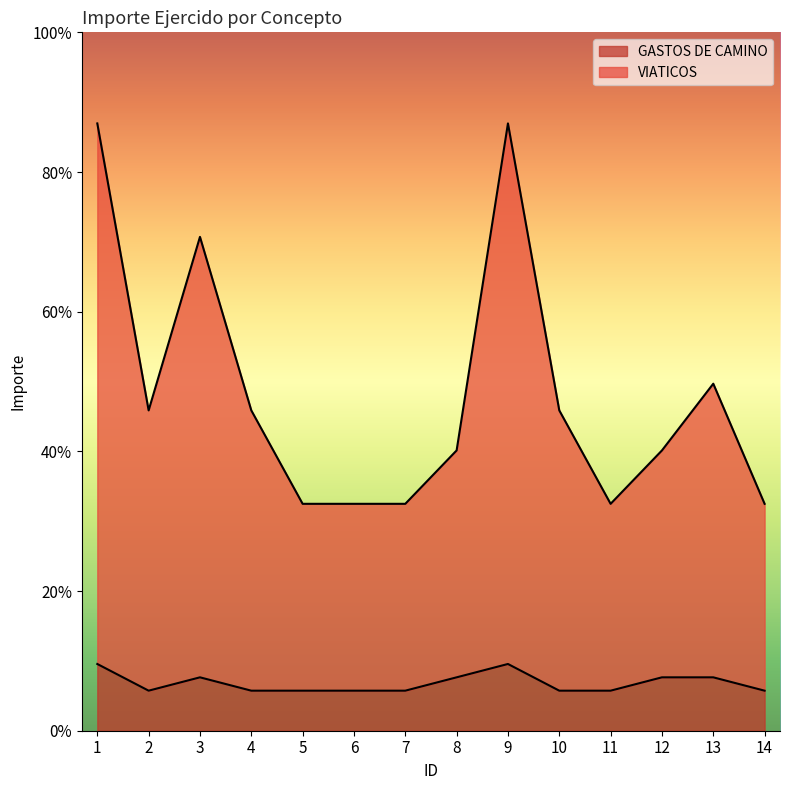

Where is the first local minimum for VIATICOS?

2